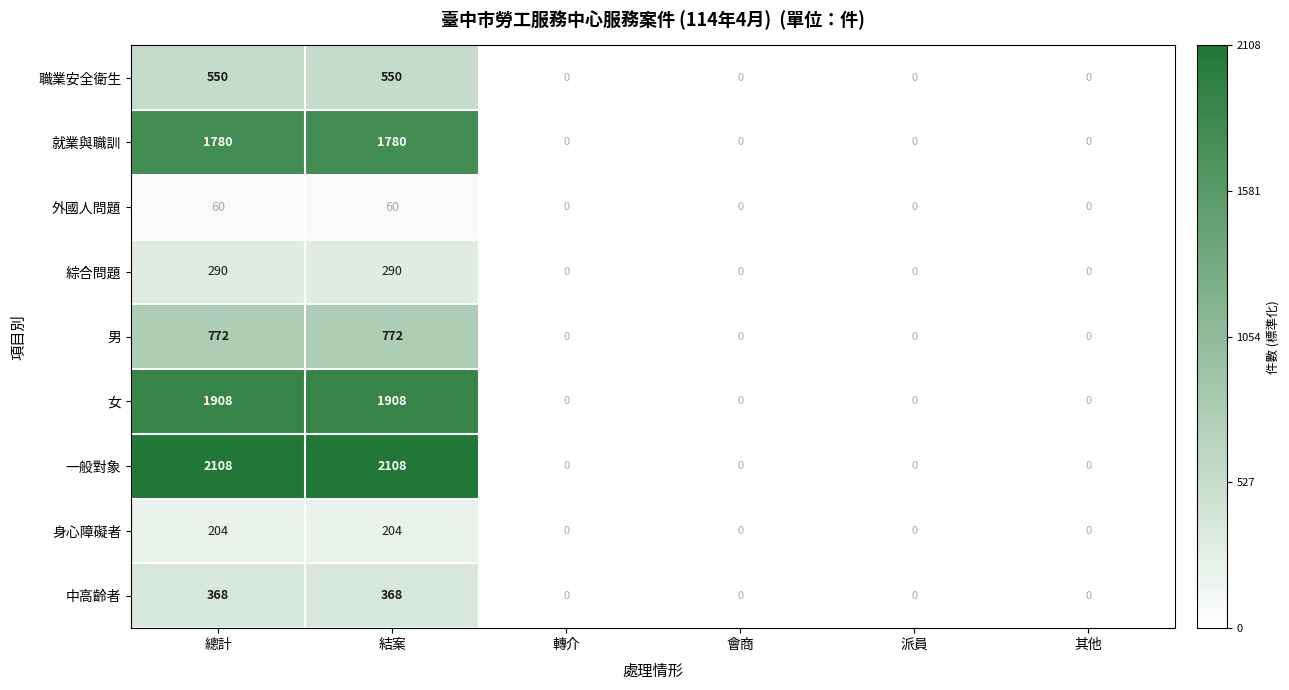

Is it true that 中高齡者 equals 368 at 總計?

True